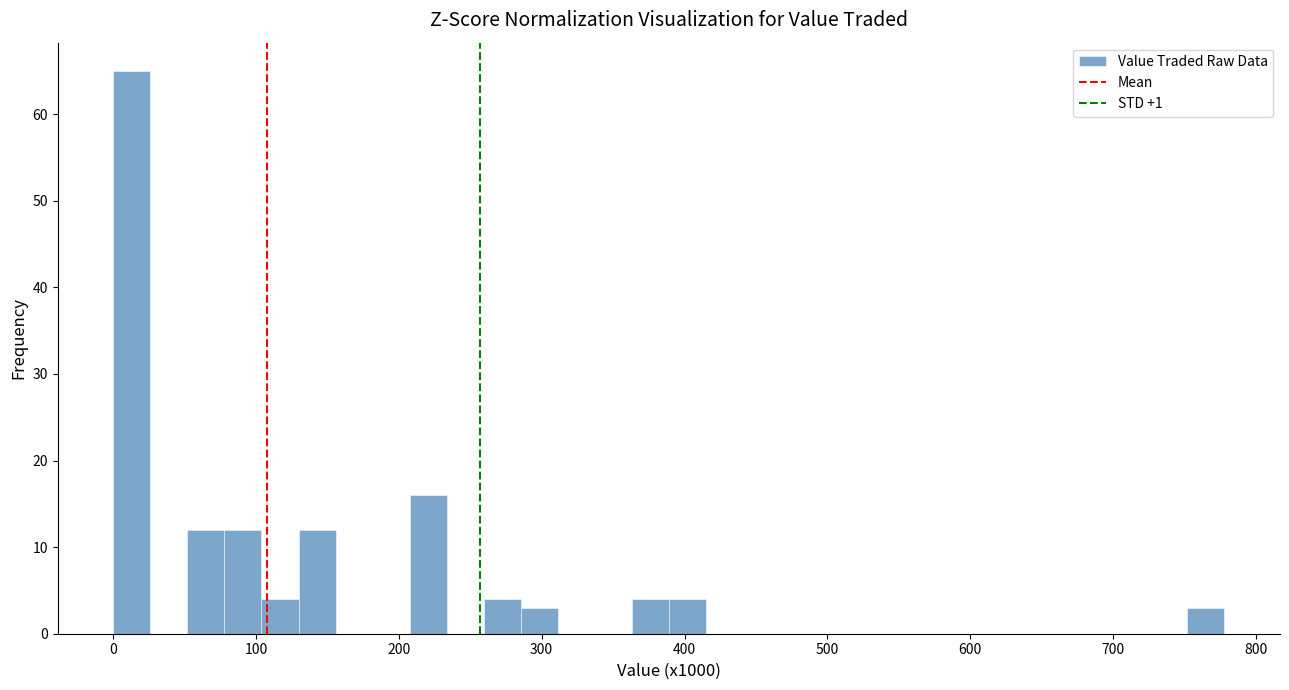

Around what value on the x-axis is the tallest bar? Give the approximate position of its centre, as read against the axis.

10